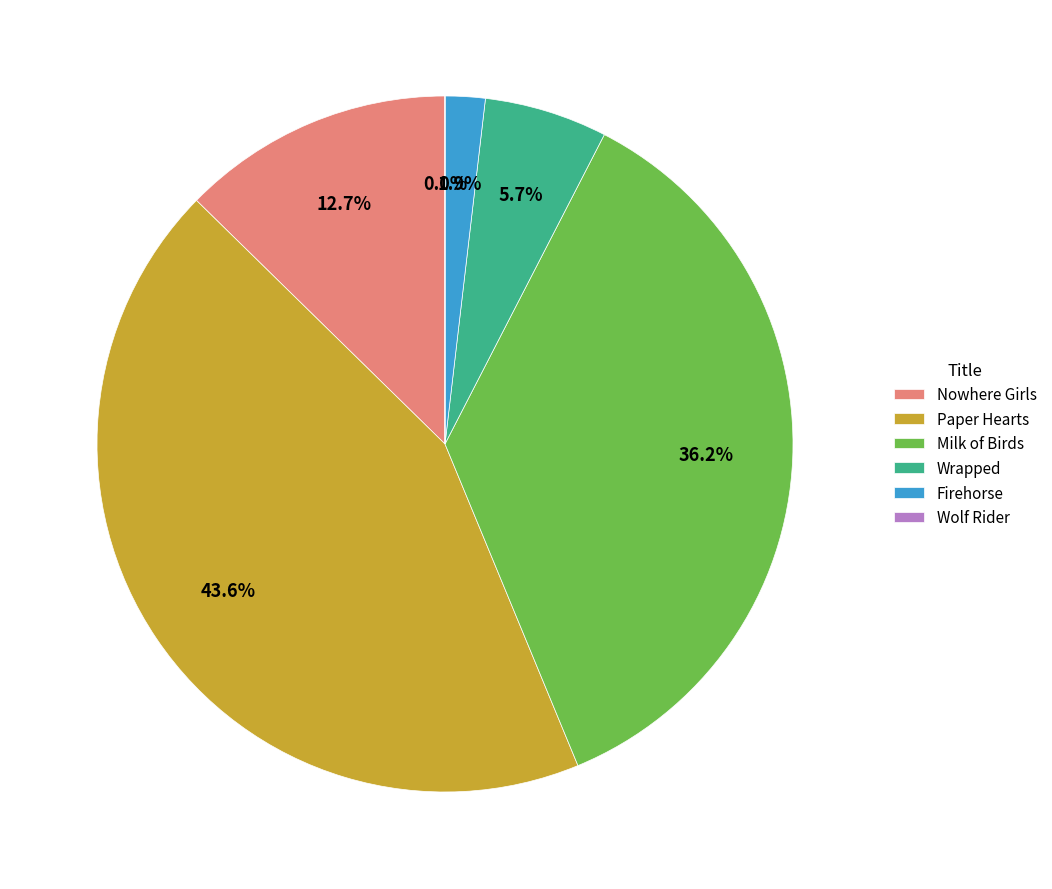

Which category has the biggest portion of the pie?

Paper Hearts